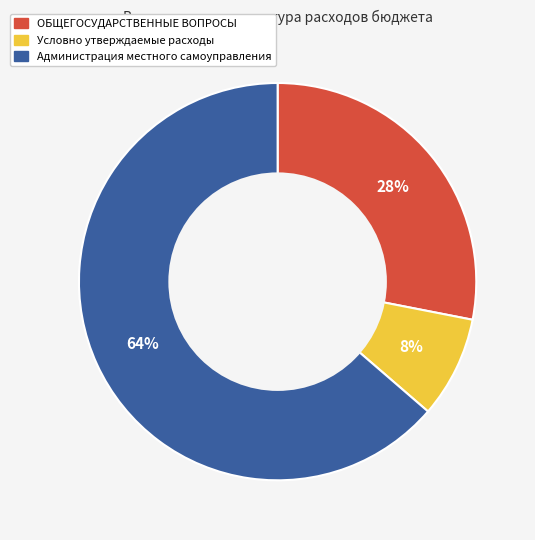

Which slice is the smallest?

Условно утверждаемые расходы